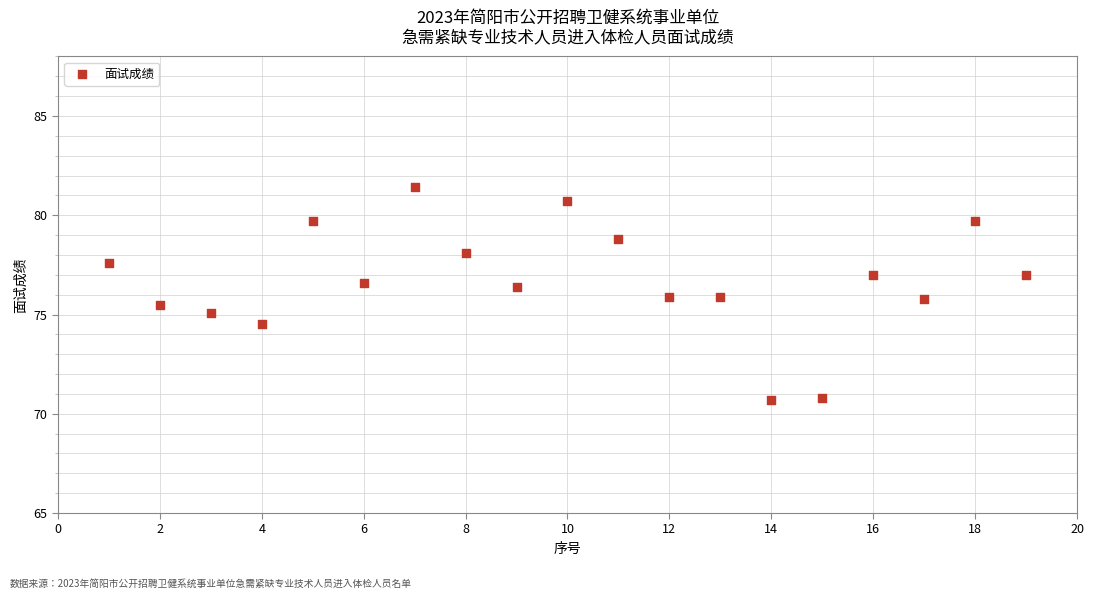

What is the range of Y values (max minus min)?

10.7